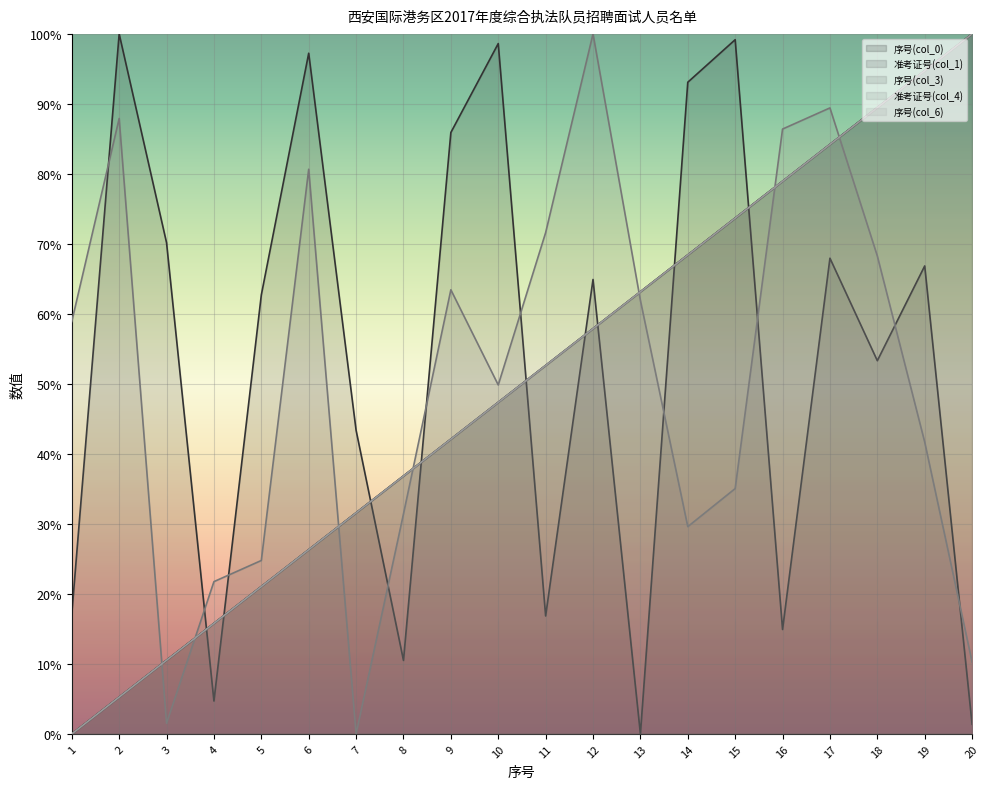

True or false: 序号(col_3) and 序号(col_0) cross at least once.

False